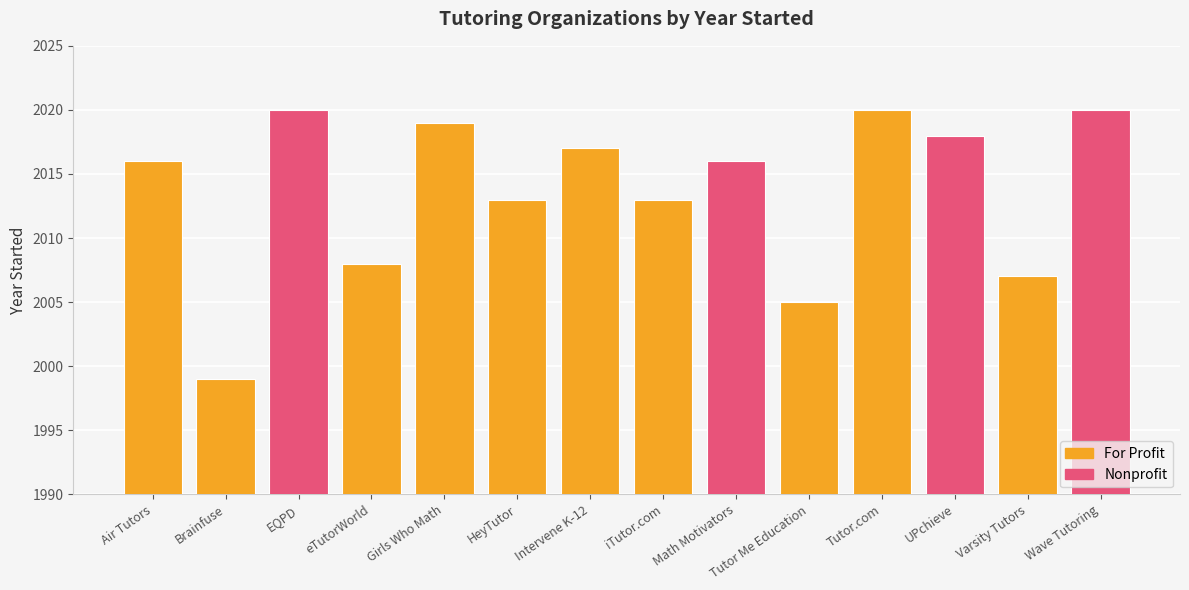

What is the smallest value displayed?

1999